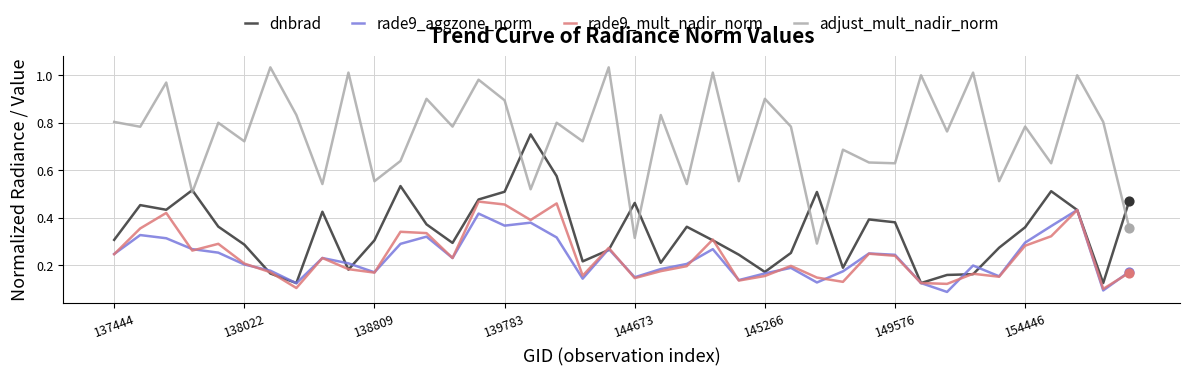

Which series has the largest total across all categories?

adjust_mult_nadir_norm